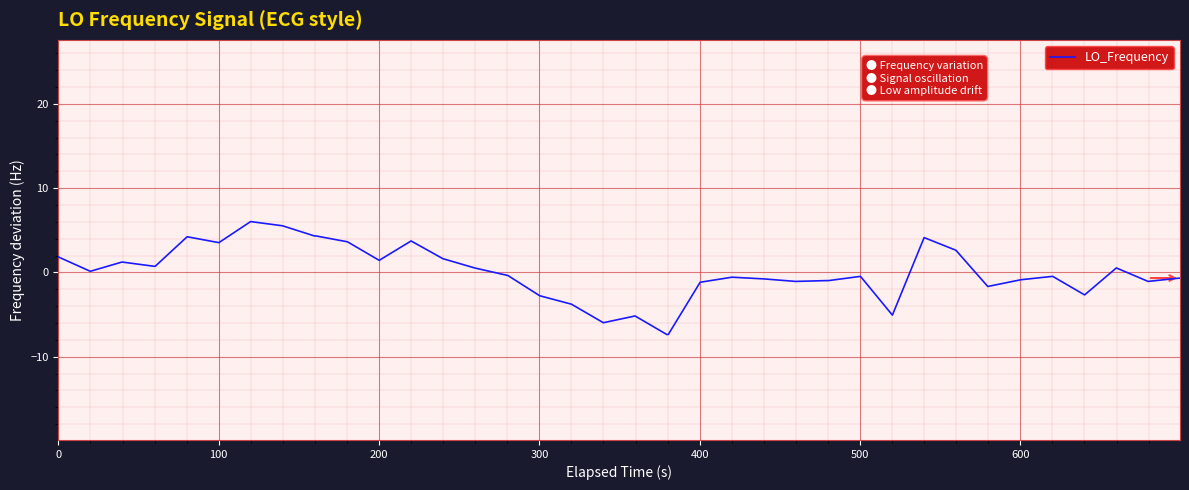

What is the maximum value shown in the chart?

6.0